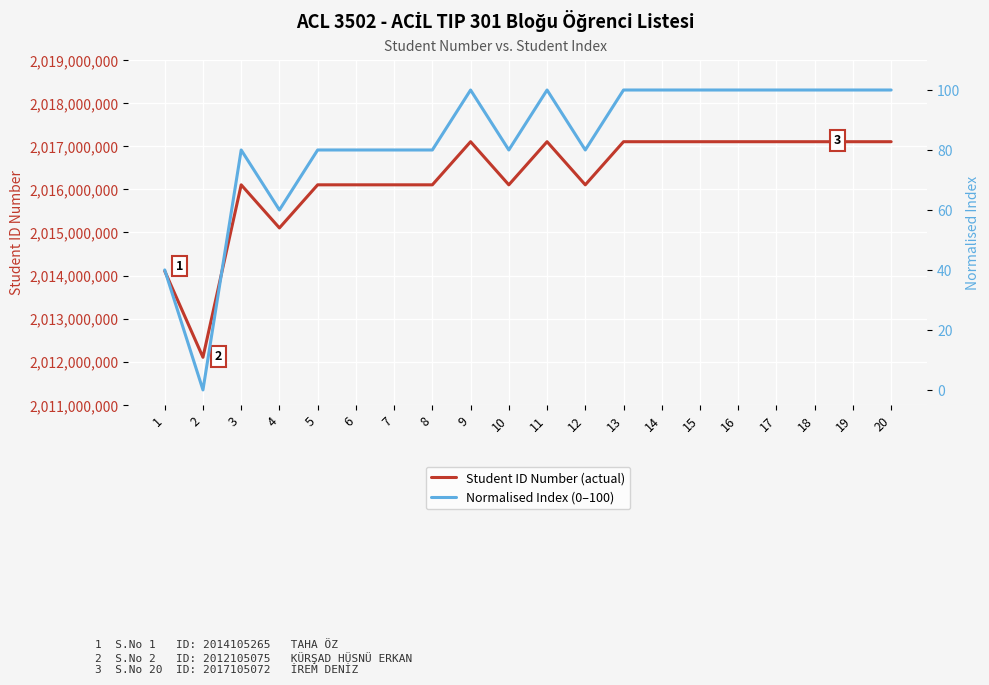

At which category does Normalised Index (0–100) reach its first local valley?

2